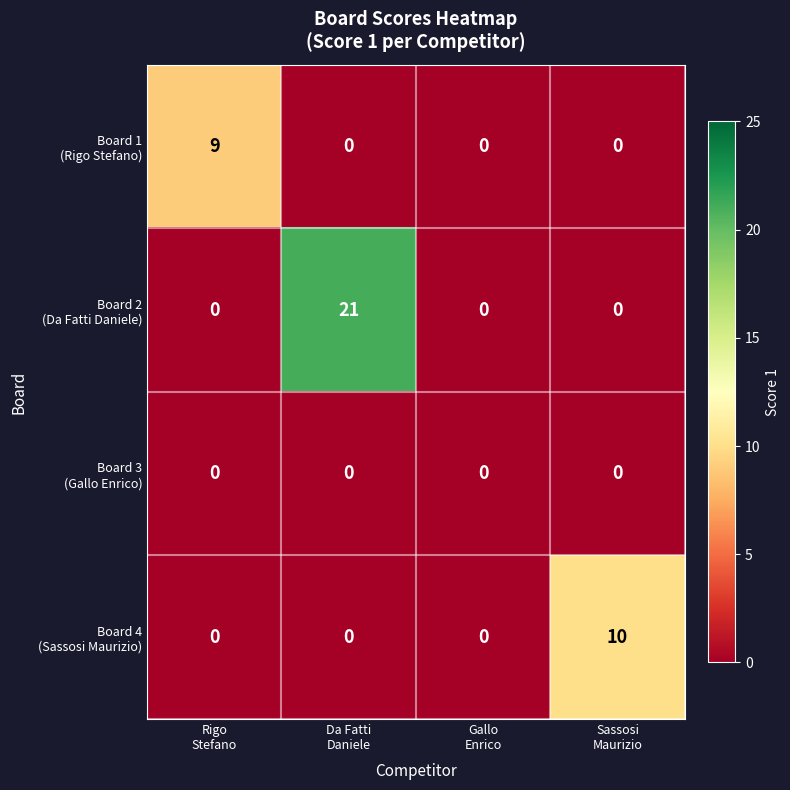

How many categories are shown in the chart?

4